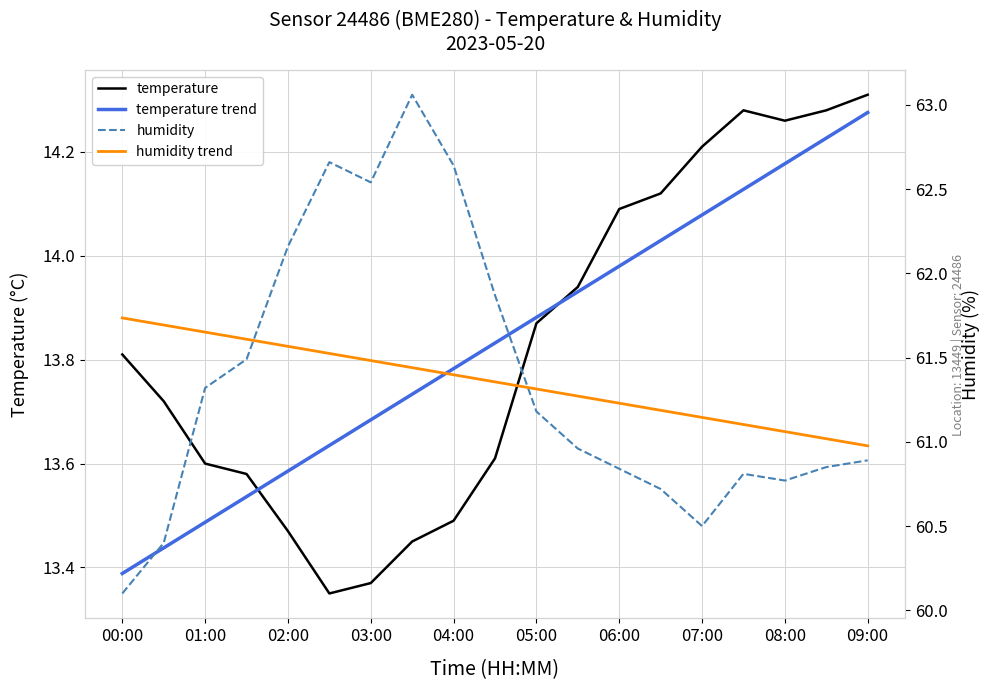

The value of humidity at 05:00 is 61.2. True or false?

True